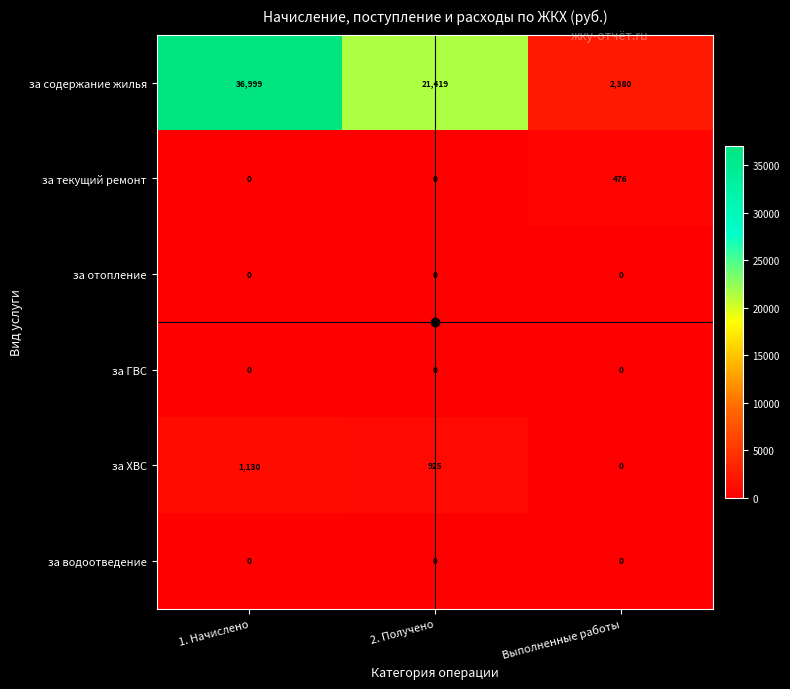

Count the за содержание жилья values in the range 2380 to 36999.

3